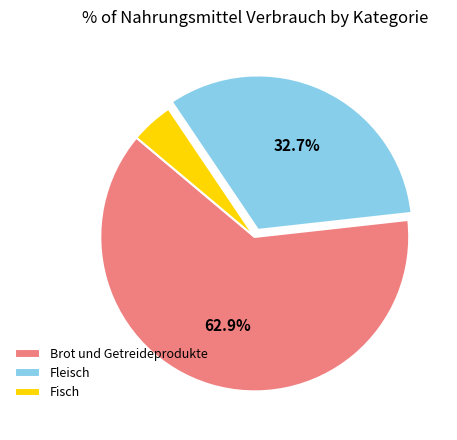

To the nearest percent, what portion does Fleisch represent?

33%